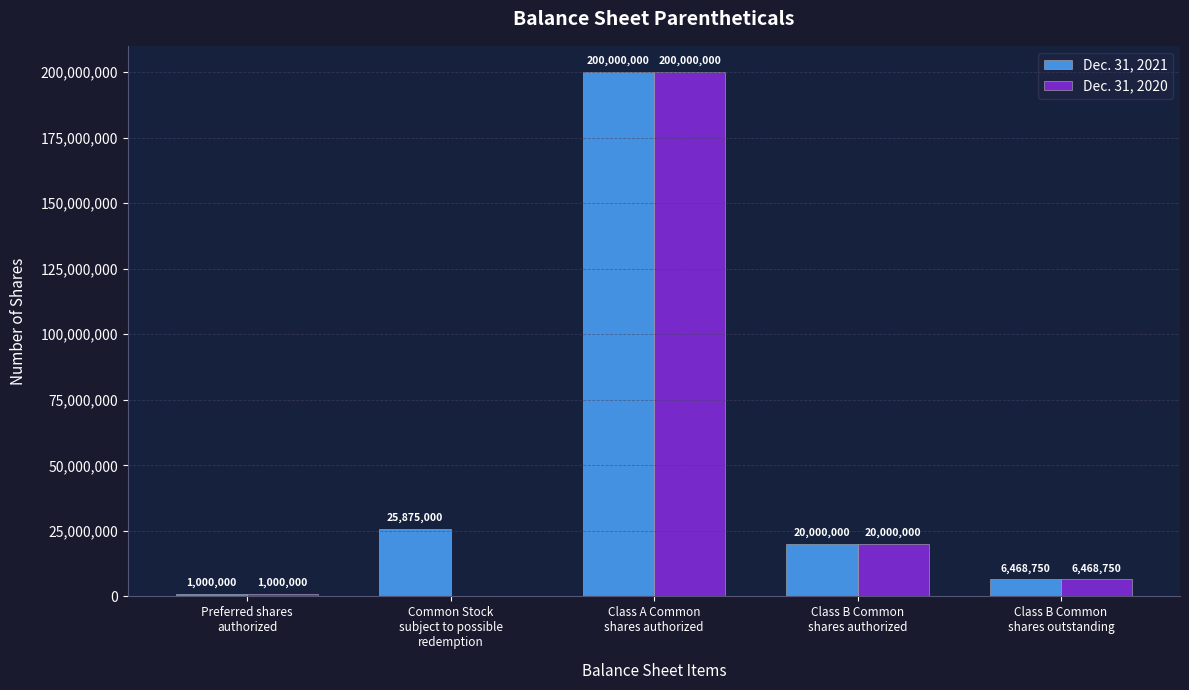

Reading right to left, extract all data points from this chart.

Dec. 31, 2021: 6468750	20000000	200000000	25875000	1000000
Dec. 31, 2020: 6468750	20000000	200000000	0	1000000